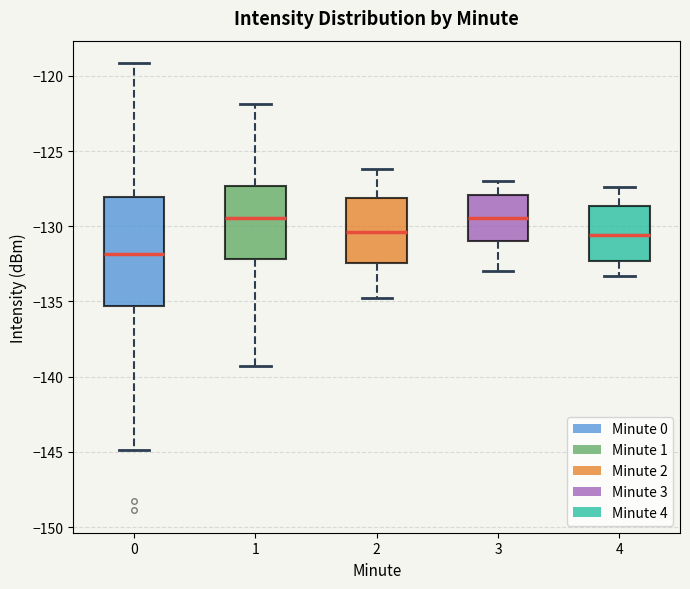

Reading left to right, read every box against the y-axis: the position of its median line, the range the box covers, and the ends of its whiskers. The values are not printed on the chart, so give them approximately, as read against the axis.

0: median -132.0, box -135.5 to -128.0, whiskers -145.0 to -119.0
1: median -129.5, box -132.0 to -127.5, whiskers -139.5 to -122.0
2: median -130.5, box -132.5 to -128.0, whiskers -135.0 to -126.0
3: median -129.5, box -131.0 to -128.0, whiskers -133.0 to -127.0
4: median -130.5, box -132.5 to -128.5, whiskers -133.5 to -127.5